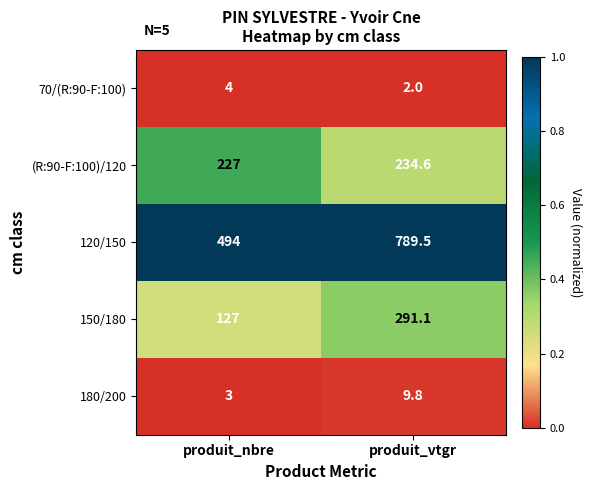

Reading left to right, list all the values displayed in this chart.

70/(R:90-F:100): 4.0	2.0
(R:90-F:100)/120: 227.0	234.6
120/150: 494.0	789.5
150/180: 127.0	291.1
180/200: 3.0	9.8